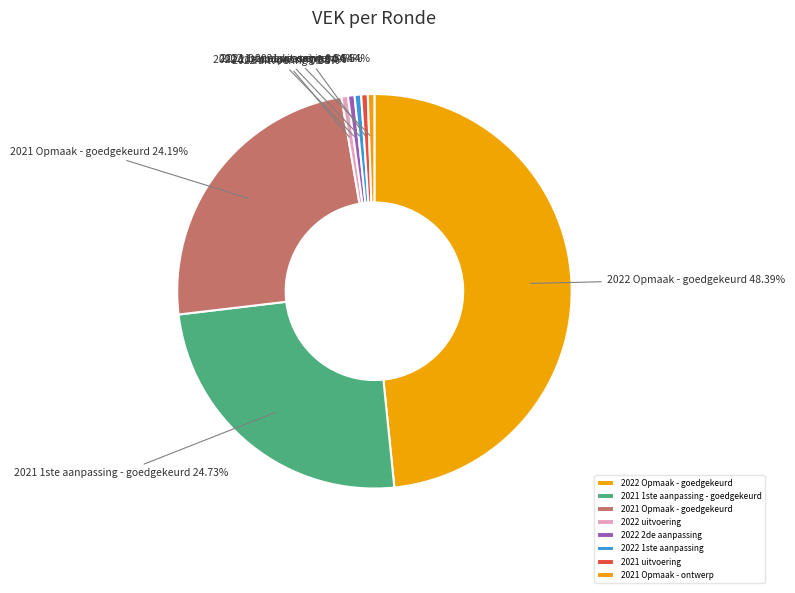

To the nearest percent, what is the combined percentage of 2021 1ste aanpassing - goedgekeurd and 2021 uitvoering?

25%